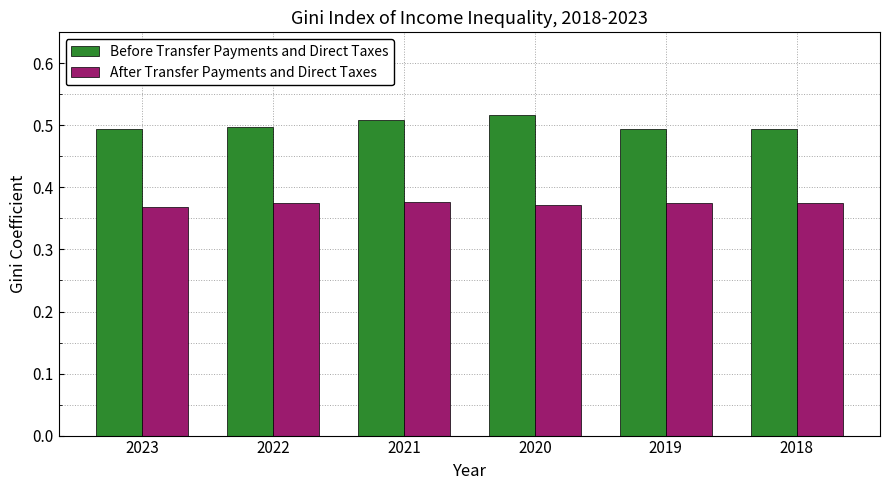

How many After Transfer Payments and Direct Taxes values are between 0 and 1?

6